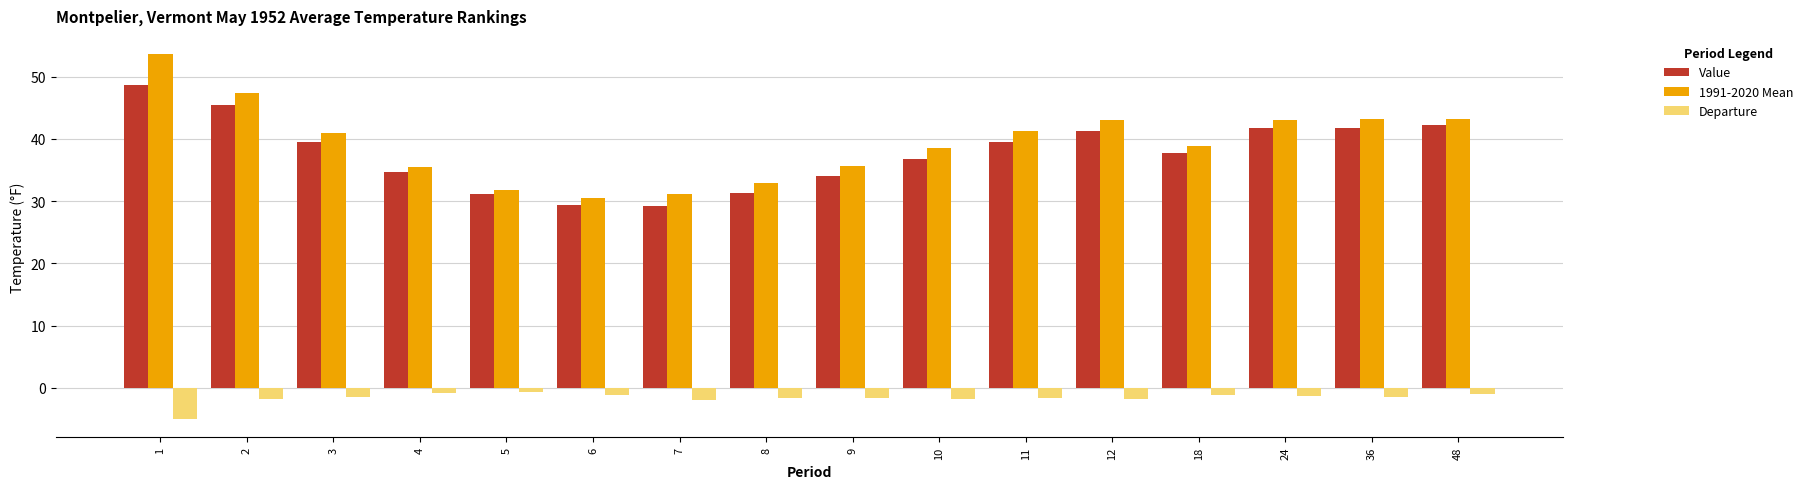

What are all the series names shown in the legend?

Value, 1991-2020 Mean, Departure